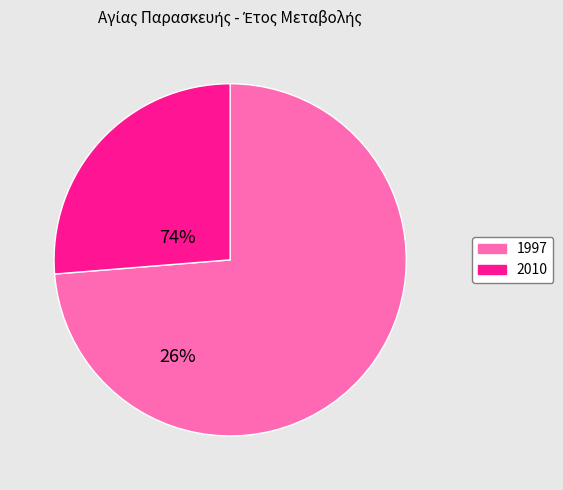

Count the number of slices in the pie.

2